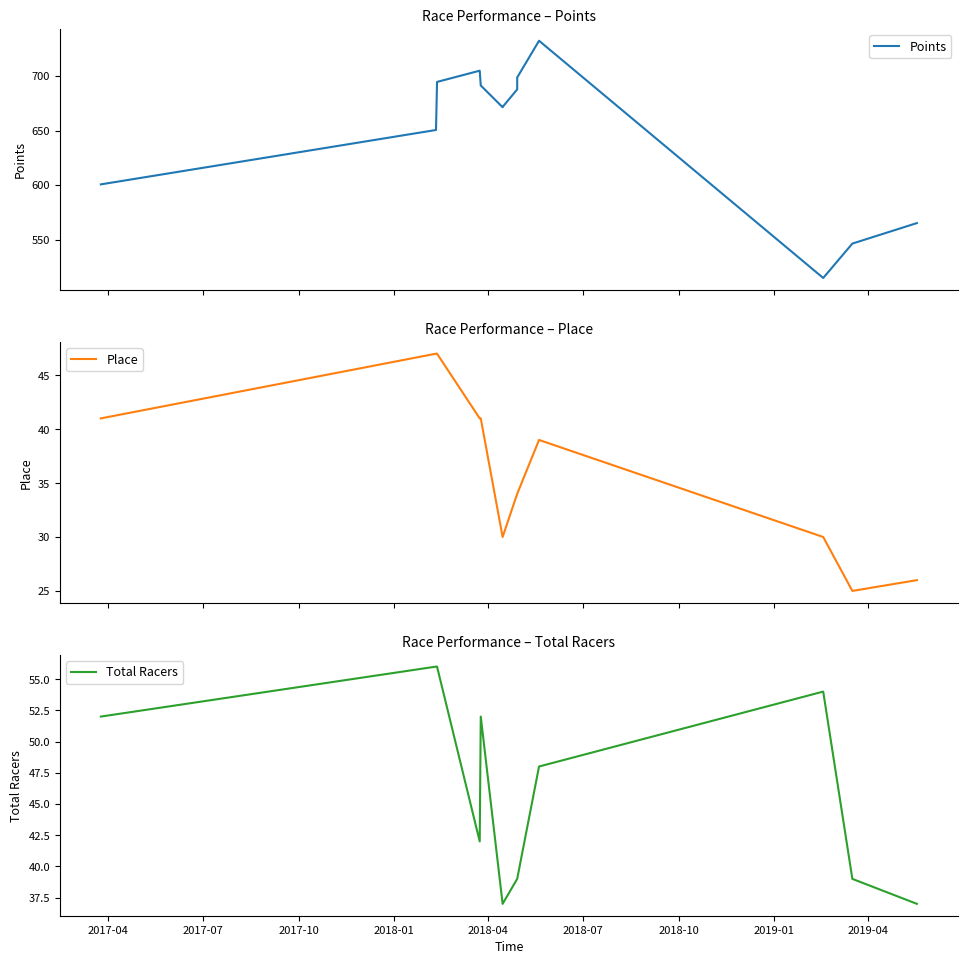

How many interior local valleys does the Points series have?

2